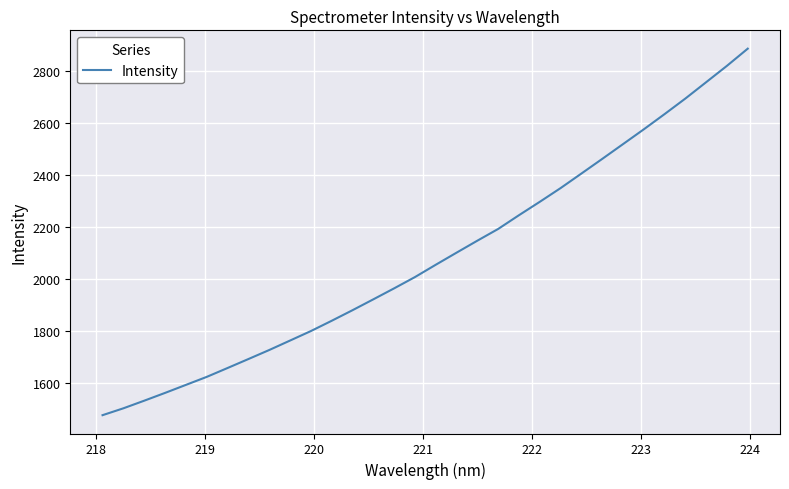

What is the difference between the maximum and minimum values?

1409.3